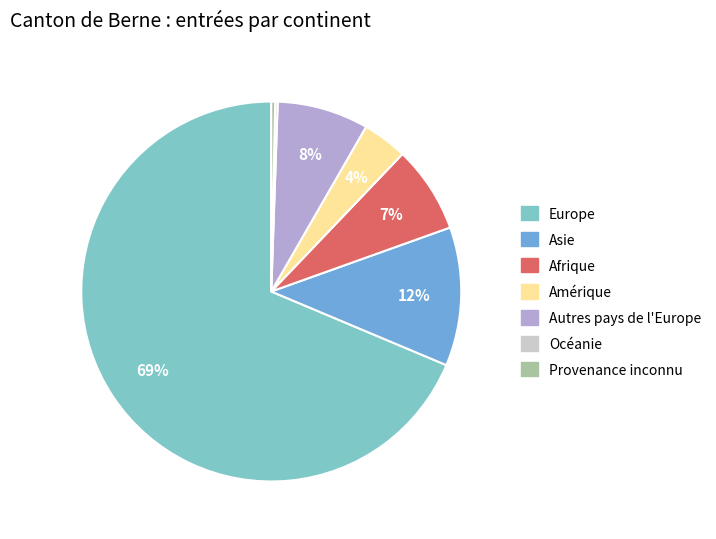

To the nearest percent, what portion does Afrique represent?

7%